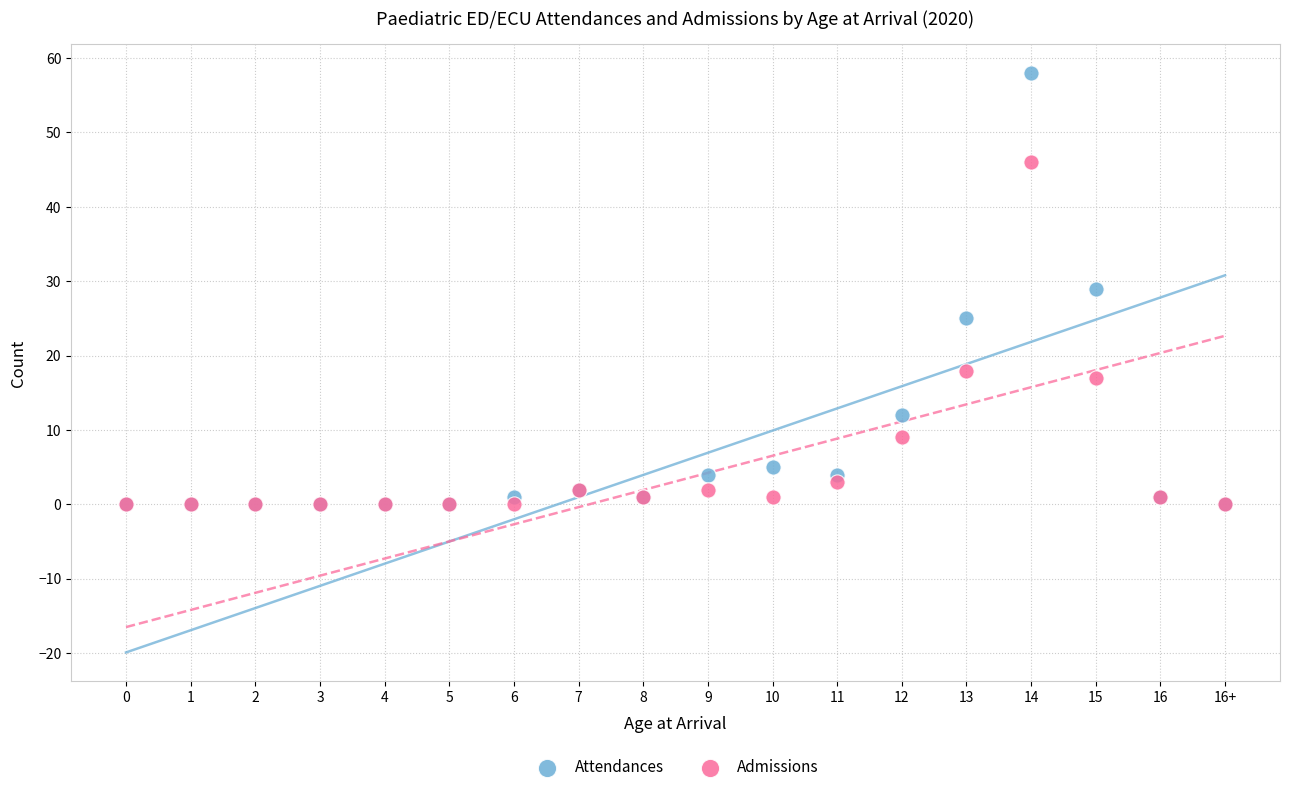

In the Admissions series, what Y value is closest to 23?

18